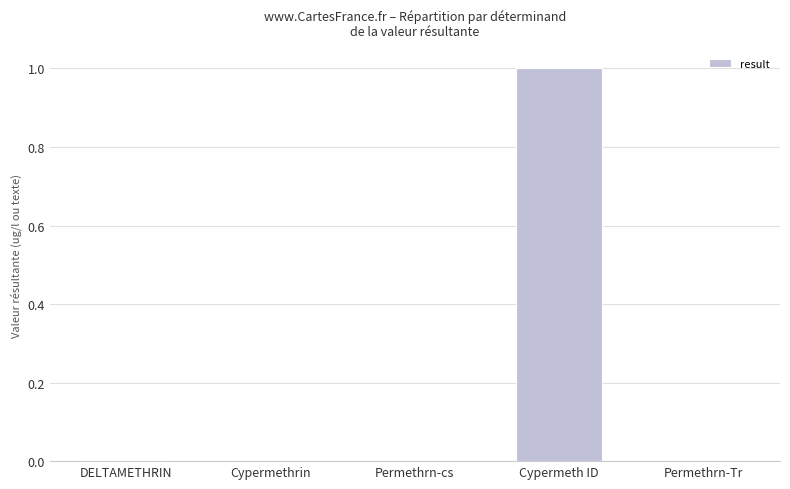

True or false: the data shows 0.0 at Permethrn-Tr.

True